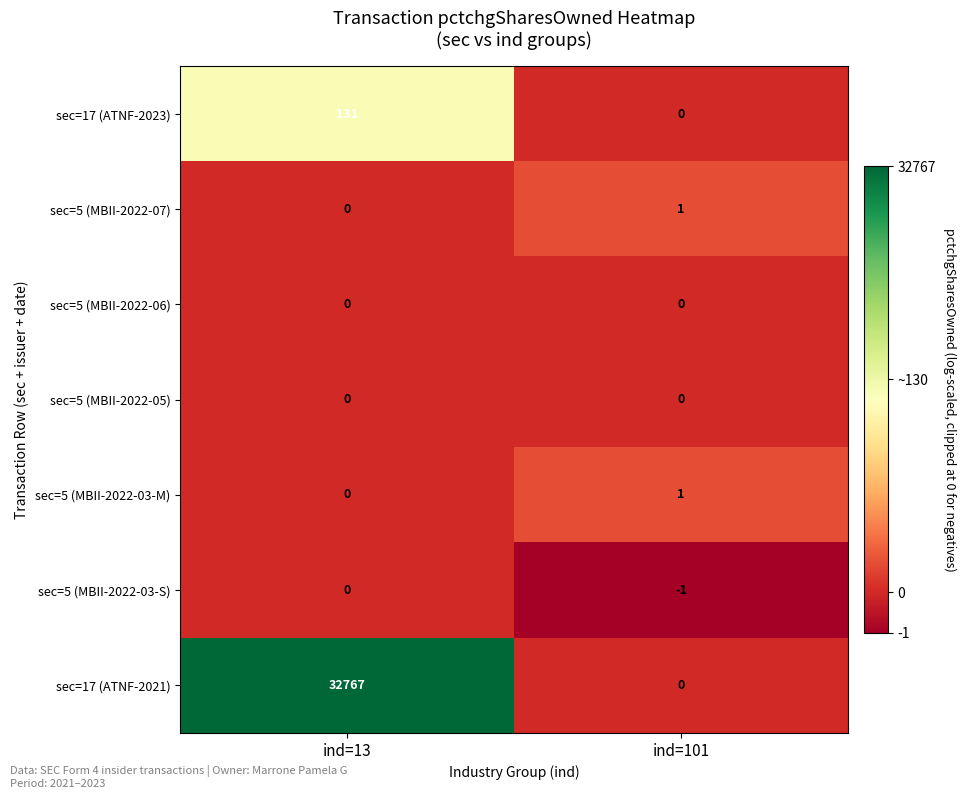

Between ind=13 and ind=101, which series saw the biggest shift?

sec=17 (ATNF-2021)